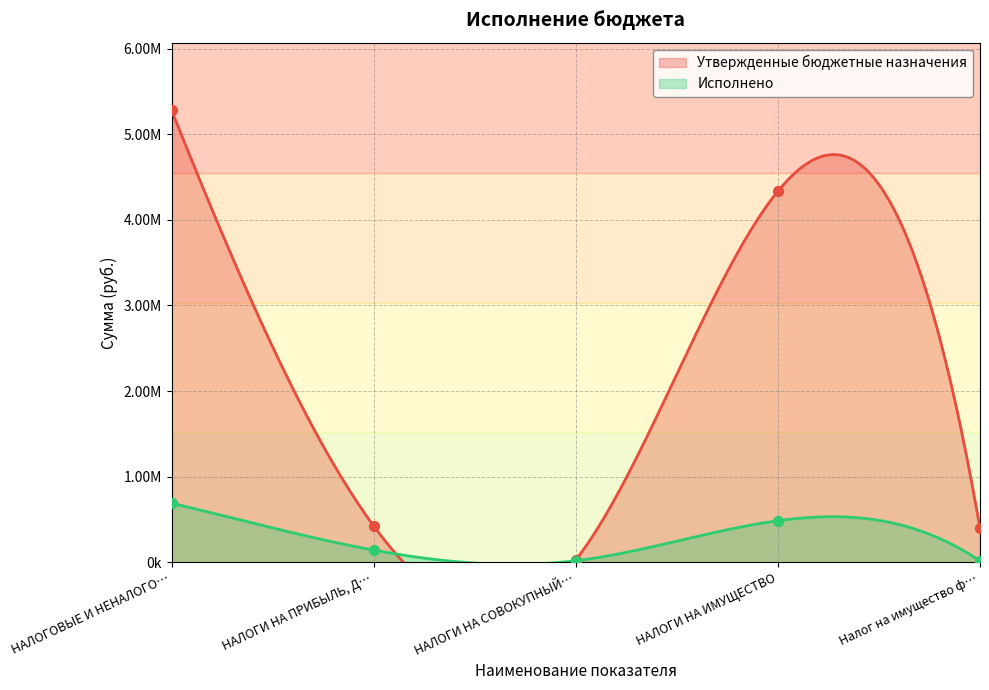

What are all the series names shown in the legend?

Утвержденные бюджетные назначения, Исполнено